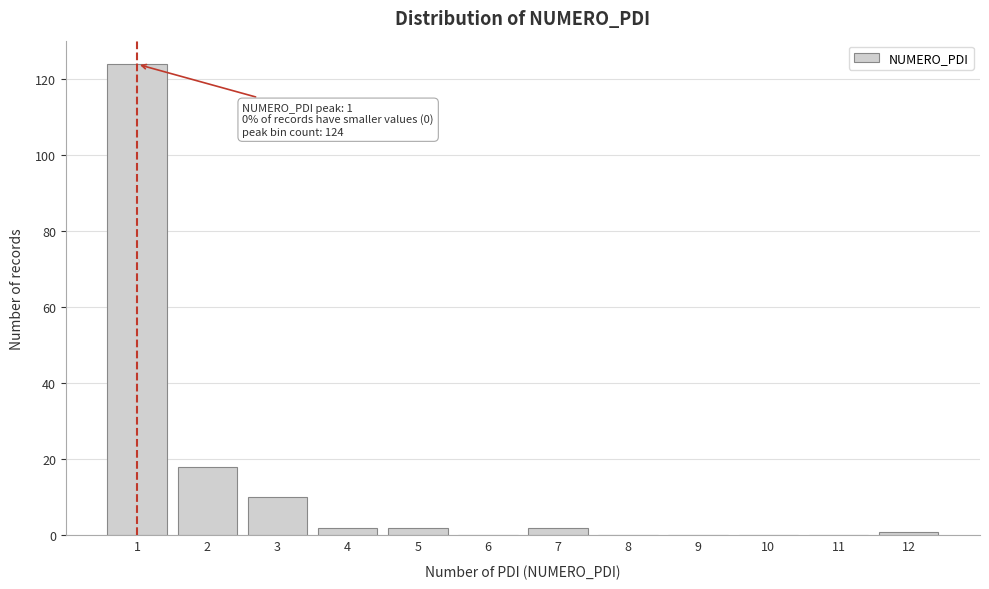

Reading right to left, list all the values displayed in this chart.

12=1	11=0	10=0	9=0	8=0	7=2	6=0	5=2	4=2	3=10	2=18	1=124